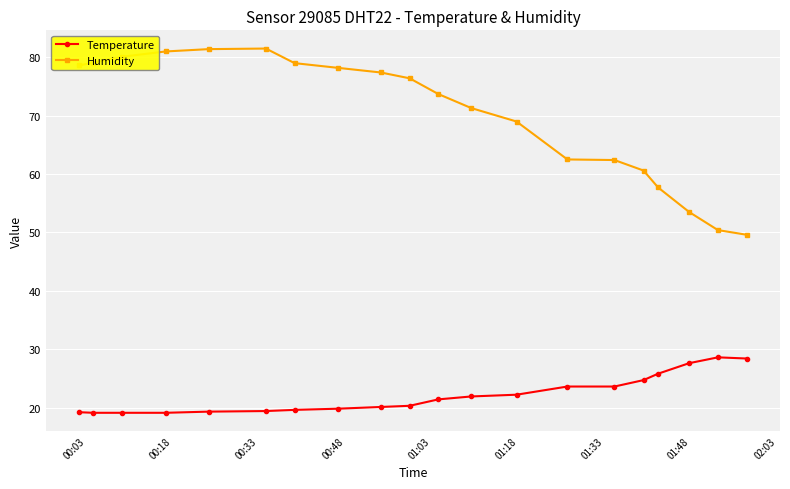

List the series in order of their overall mean, lowest first.

Temperature, Humidity